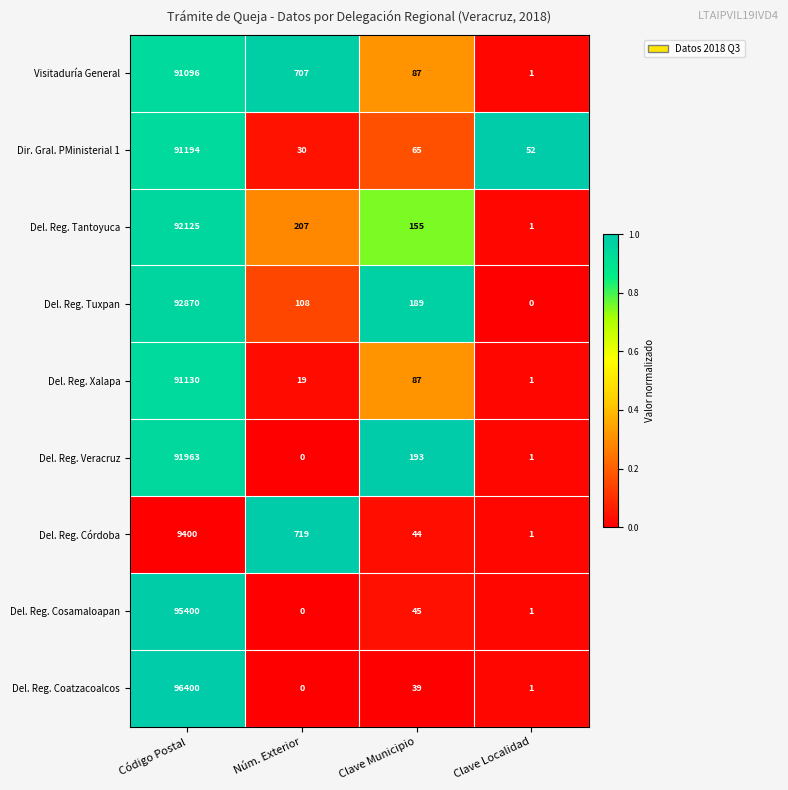

True or false: Del. Reg. Veracruz has a value of 91963 at Código Postal.

True